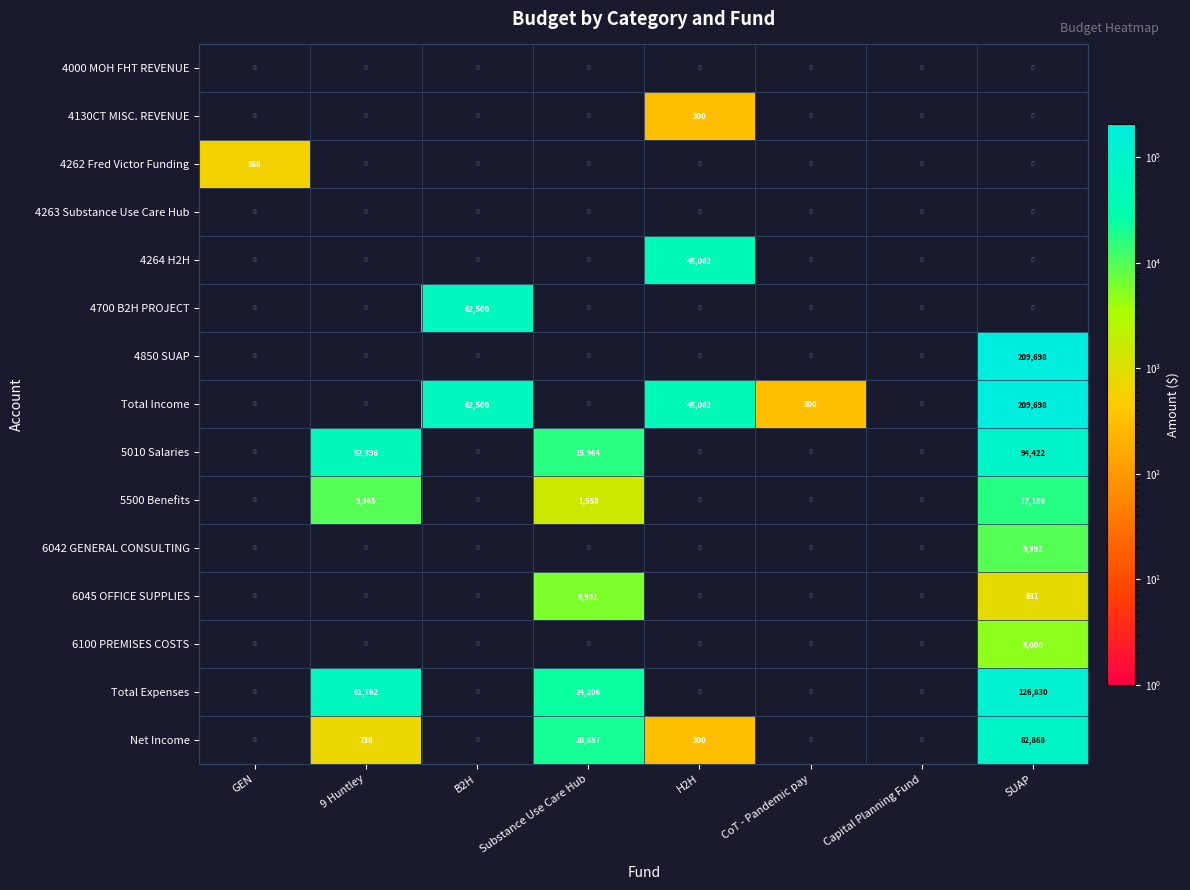

What is the spread (max minus min) of values at 9 Huntley?

61762